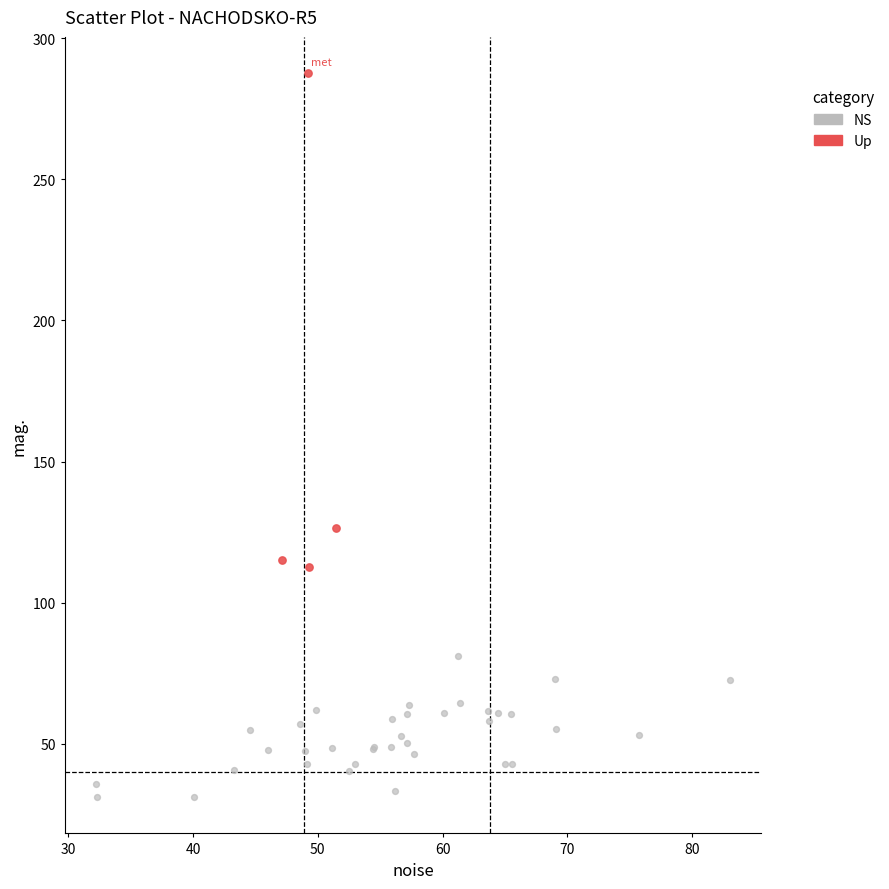

Which series reaches the maximum Y coordinate?

Up